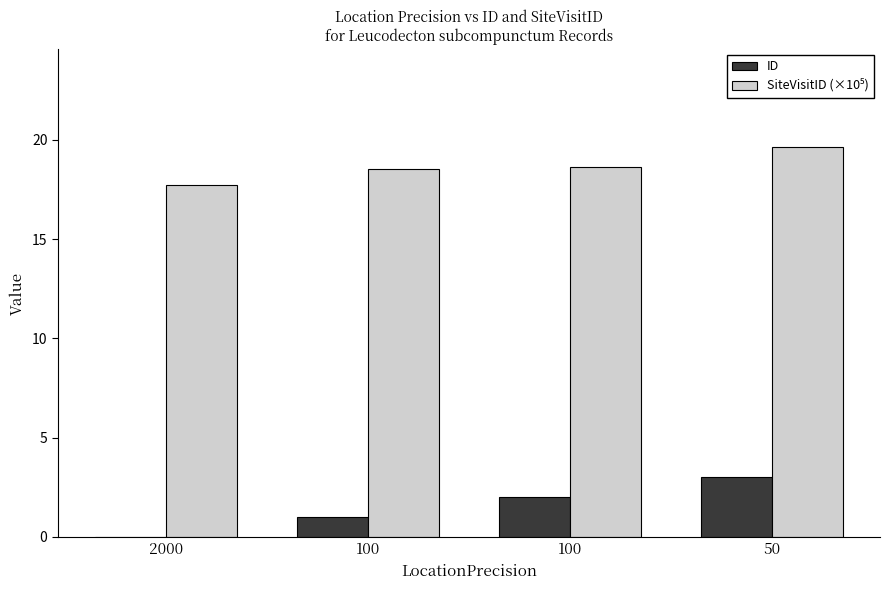

True or false: SiteVisitID (×10⁵) has a value of 31.6 at 100.

False